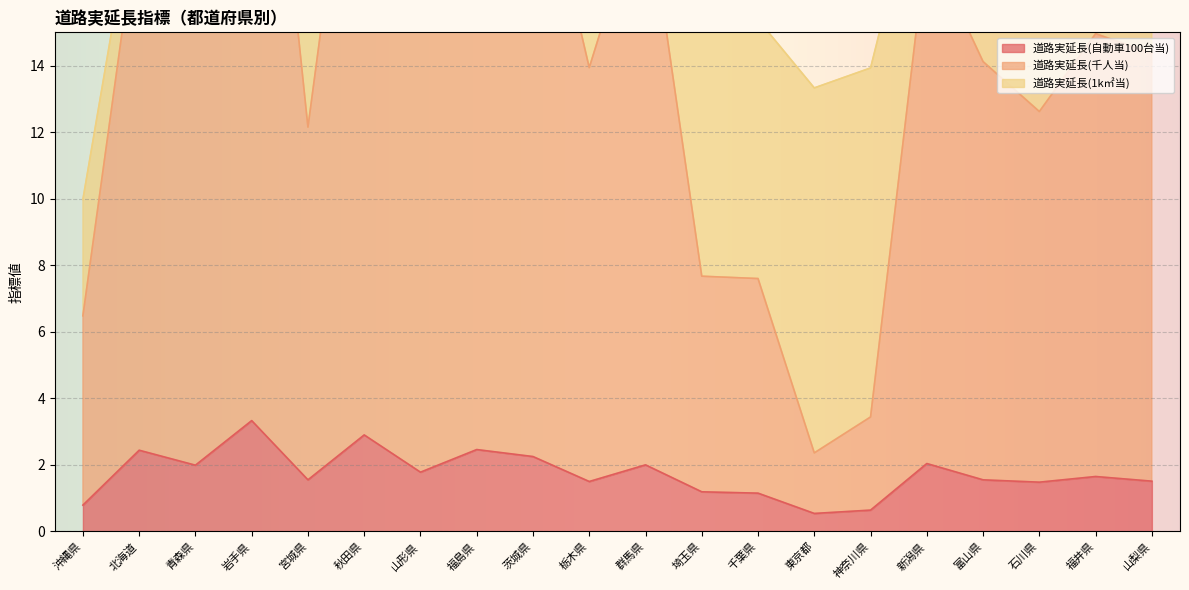

In 道路実延長(千人当), how many points are higher than both neighbors (excluding endpoints)?

7